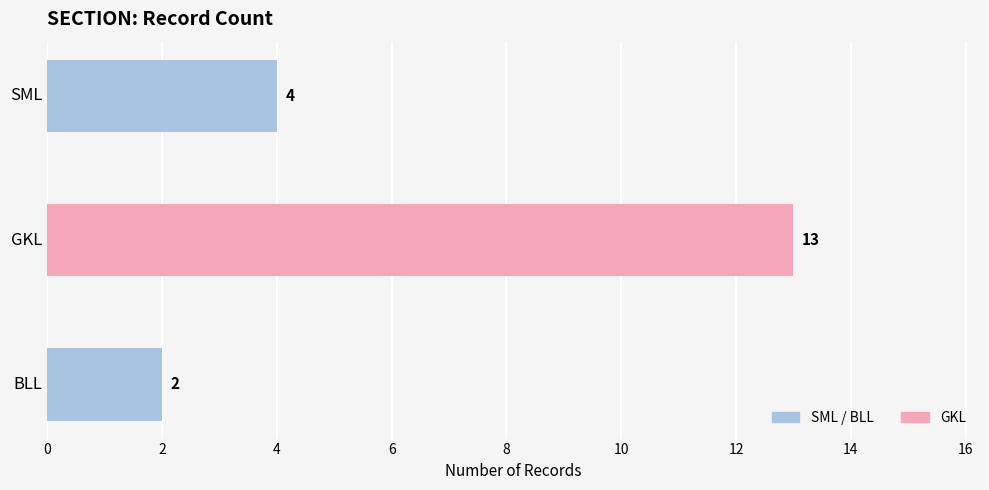

Does the chart contain stacked bars?

No